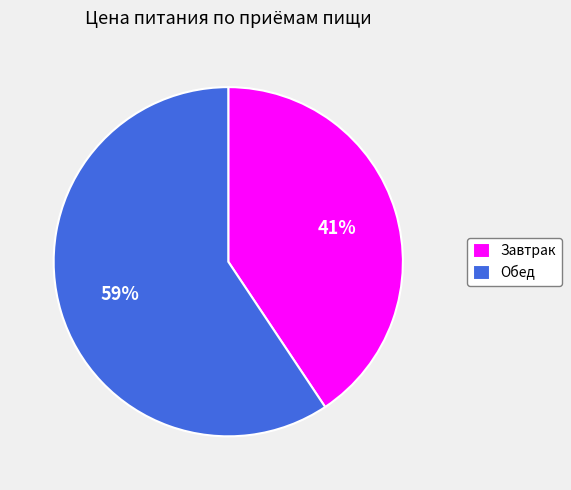

To the nearest percent, what is the combined percentage of Завтрак and Обед?

100%